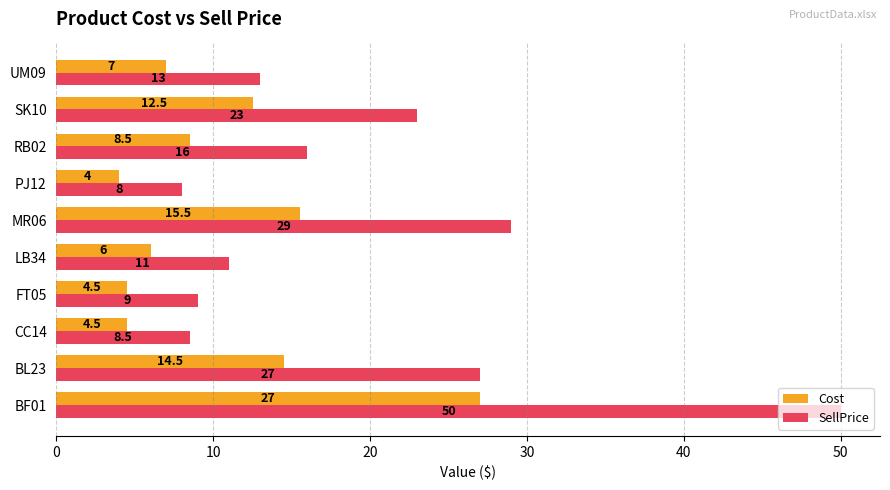

What is the maximum value for Cost?

27.0